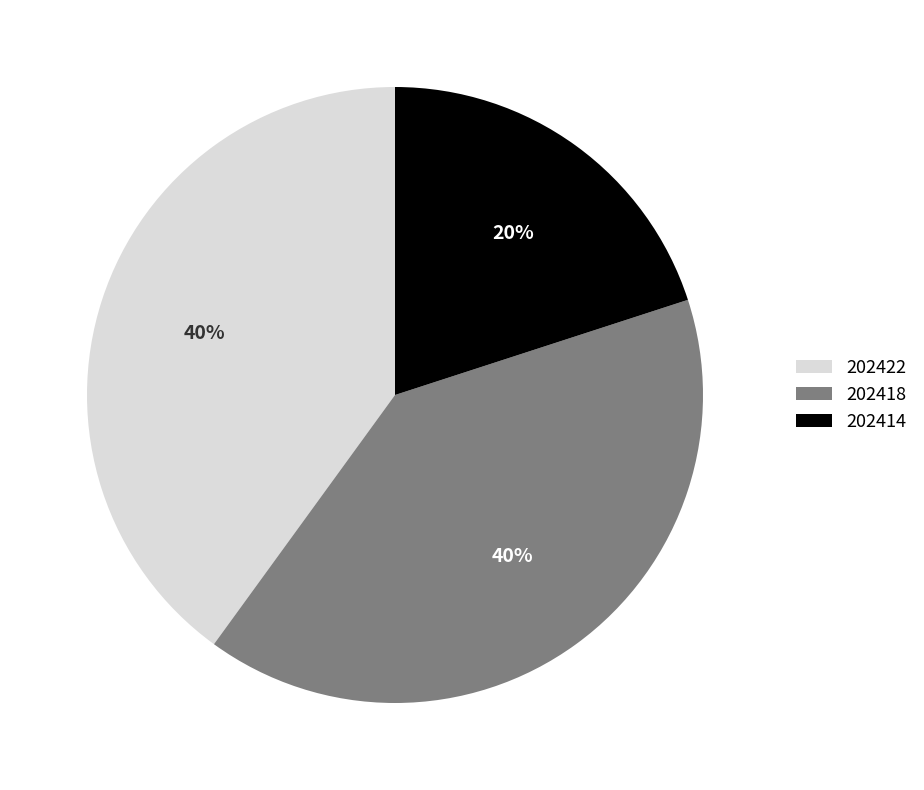

How many segments does this pie chart have?

3